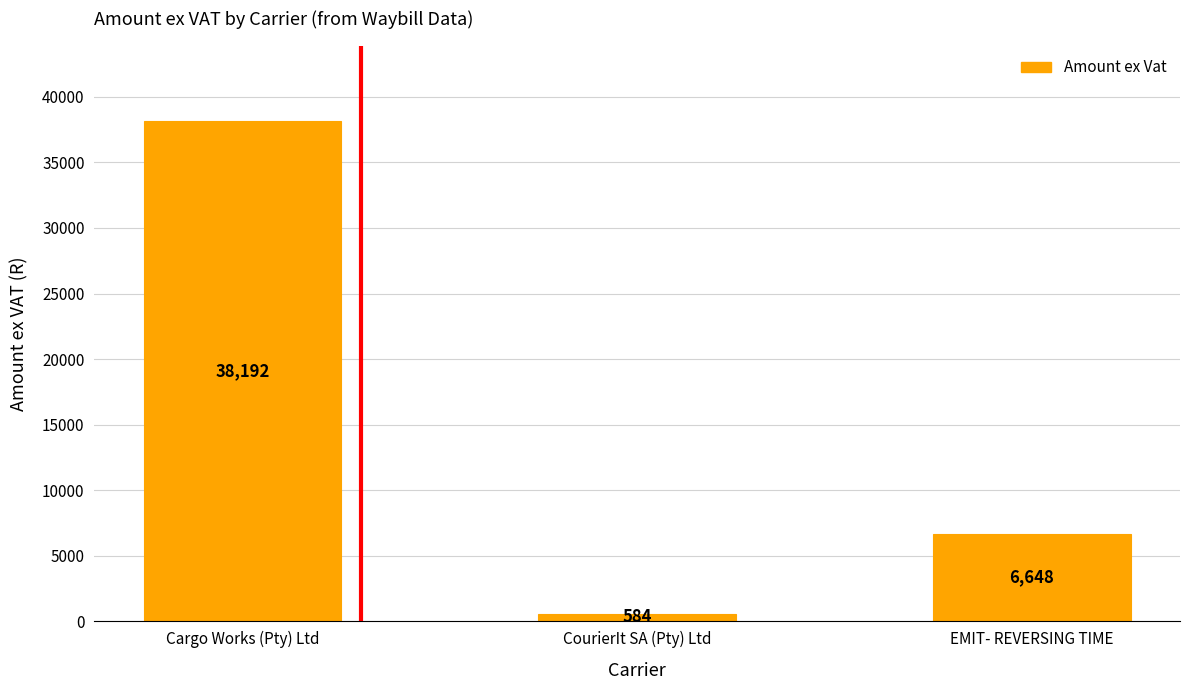

What is the label of the 1st bar from the left?

Cargo Works (Pty) Ltd